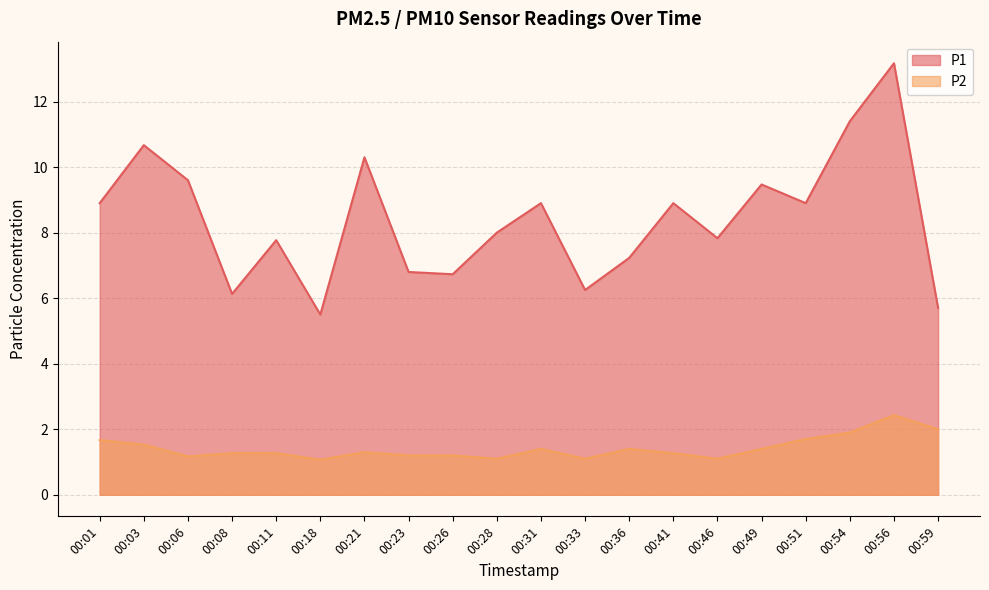

Between 00:08 and 00:26, which series saw the biggest shift?

P1